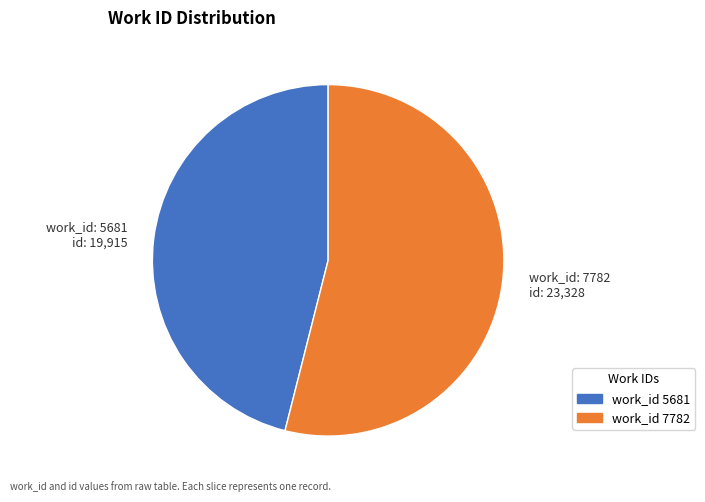

How many segments does this pie chart have?

2